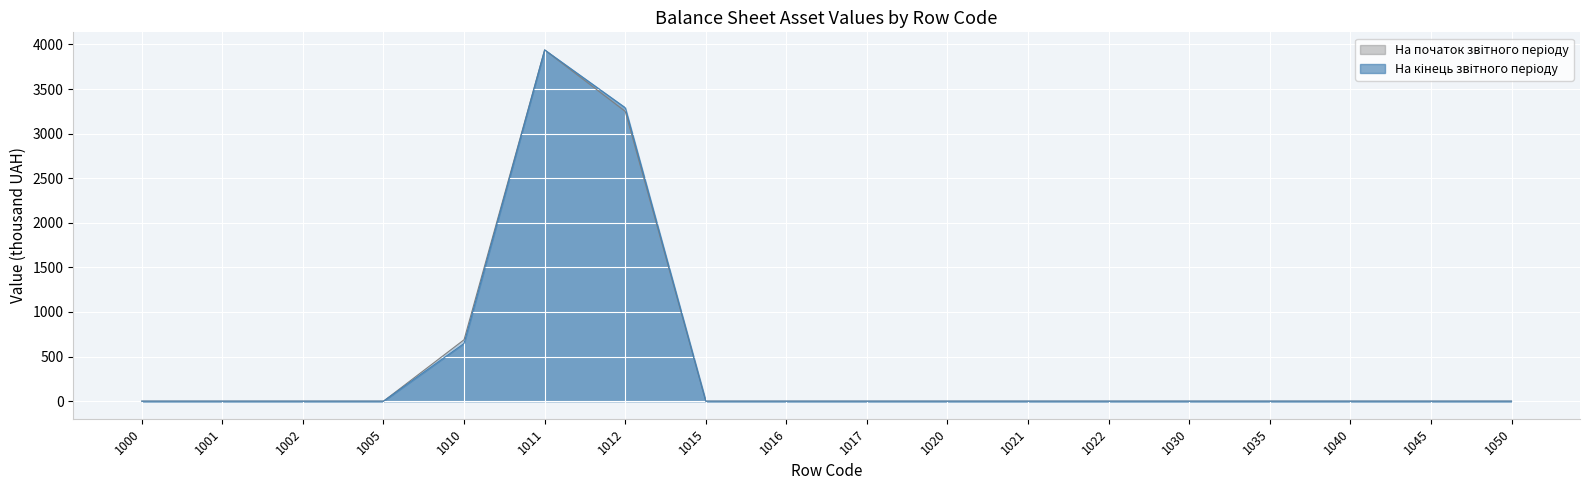

How many interior local peaks does the На кінець звітного періоду series have?

1